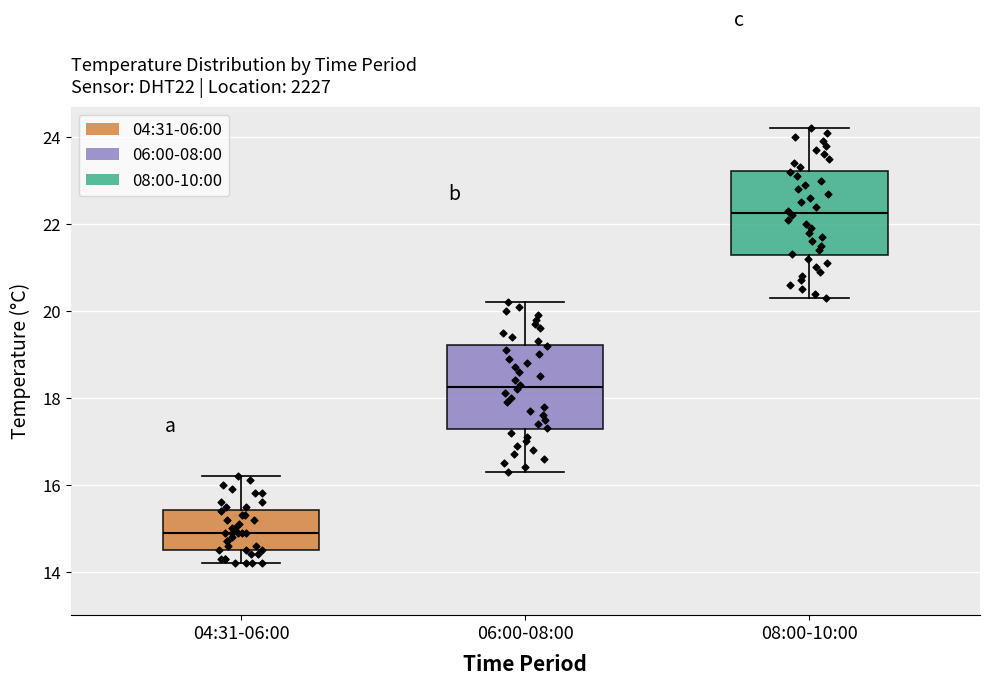

Where does the upper whisker of the box for 06:00-08:00 end on the y-axis? The values are not printed on the chart, so give them approximately, as read against the axis.

20.2